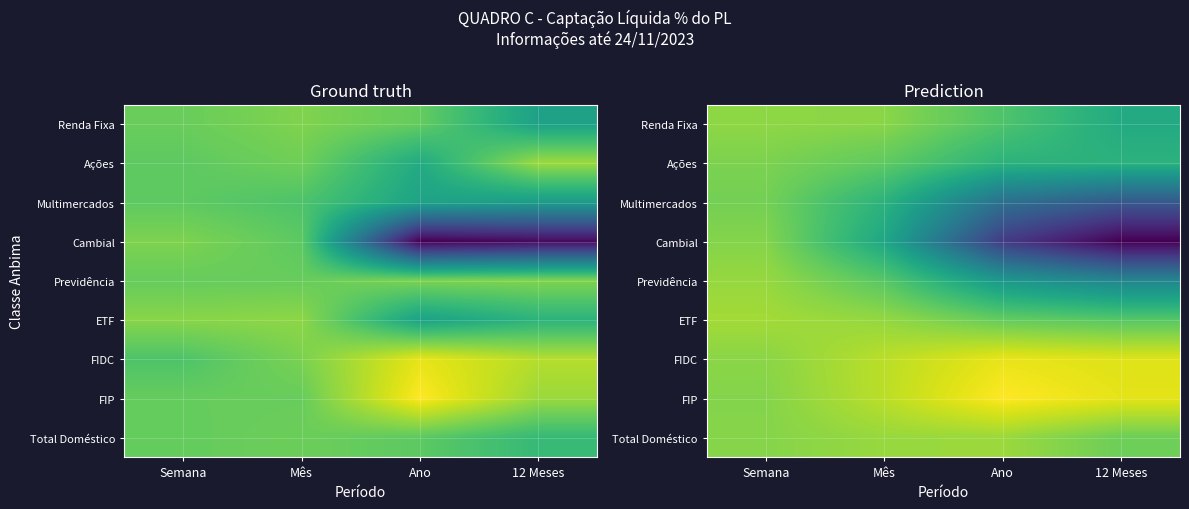

Where does the Multimercados series first go above -2?

Semana